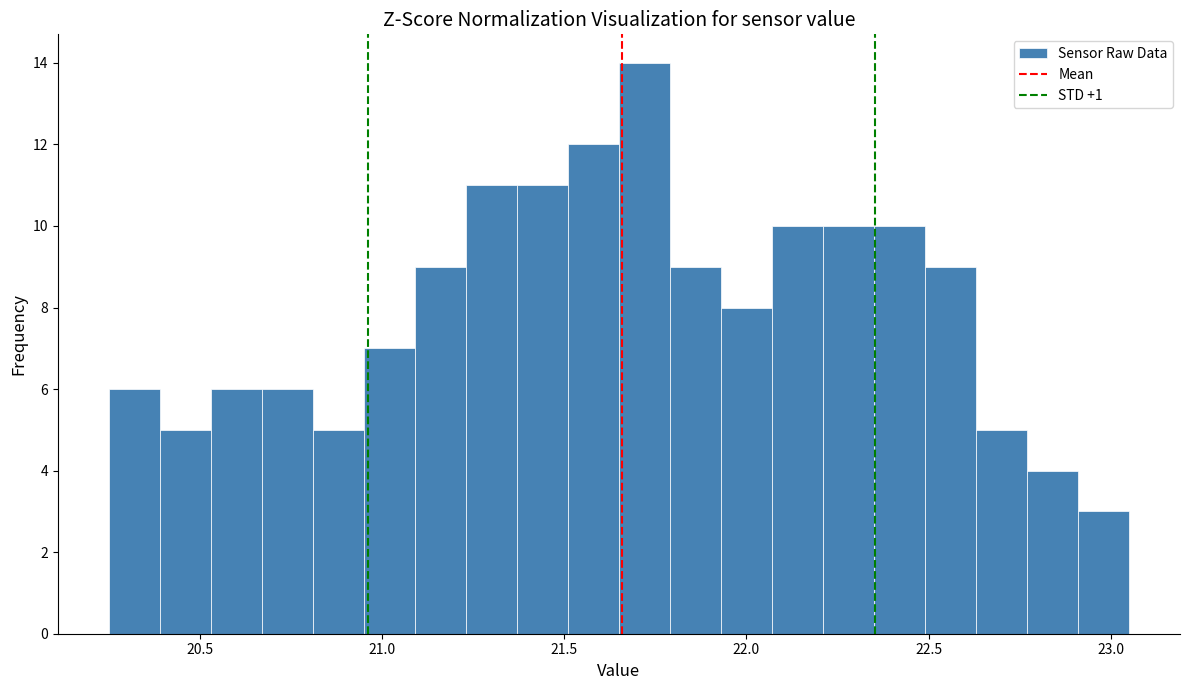

Around what value on the x-axis is the tallest bar? Give the approximate position of its centre, as read against the axis.

21.70